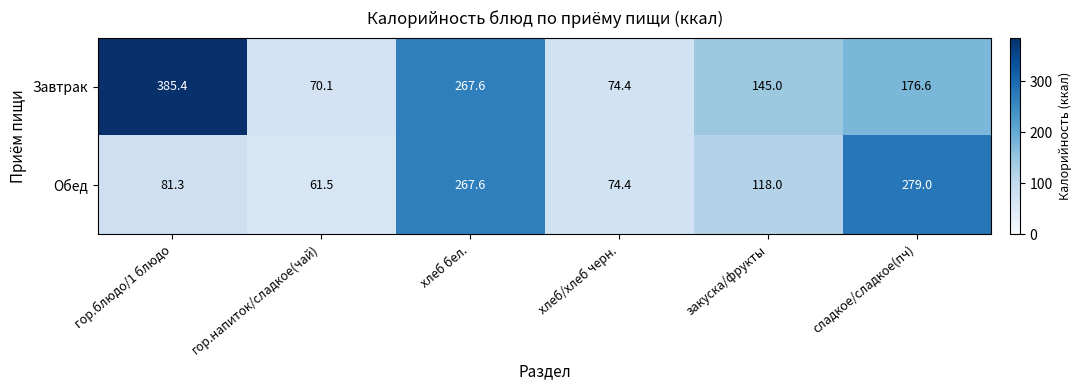

At which category does the chart reach its minimum across all series?

гор.напиток/сладкое(чай)